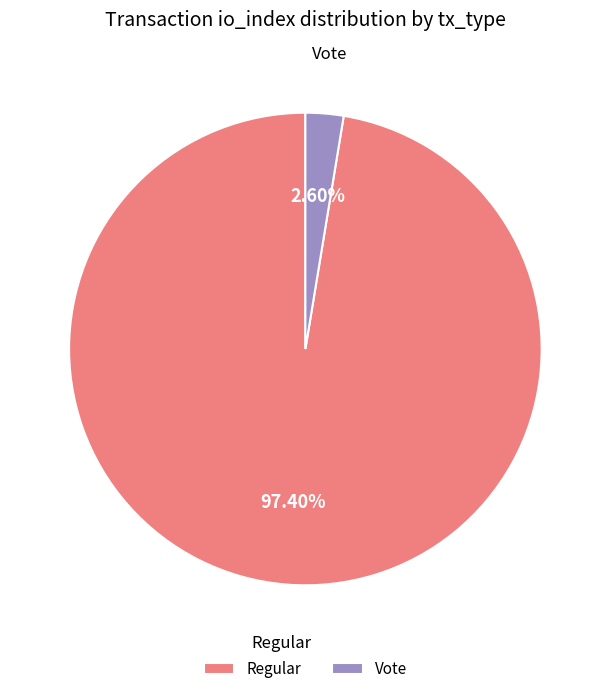

How many segments does this pie chart have?

2